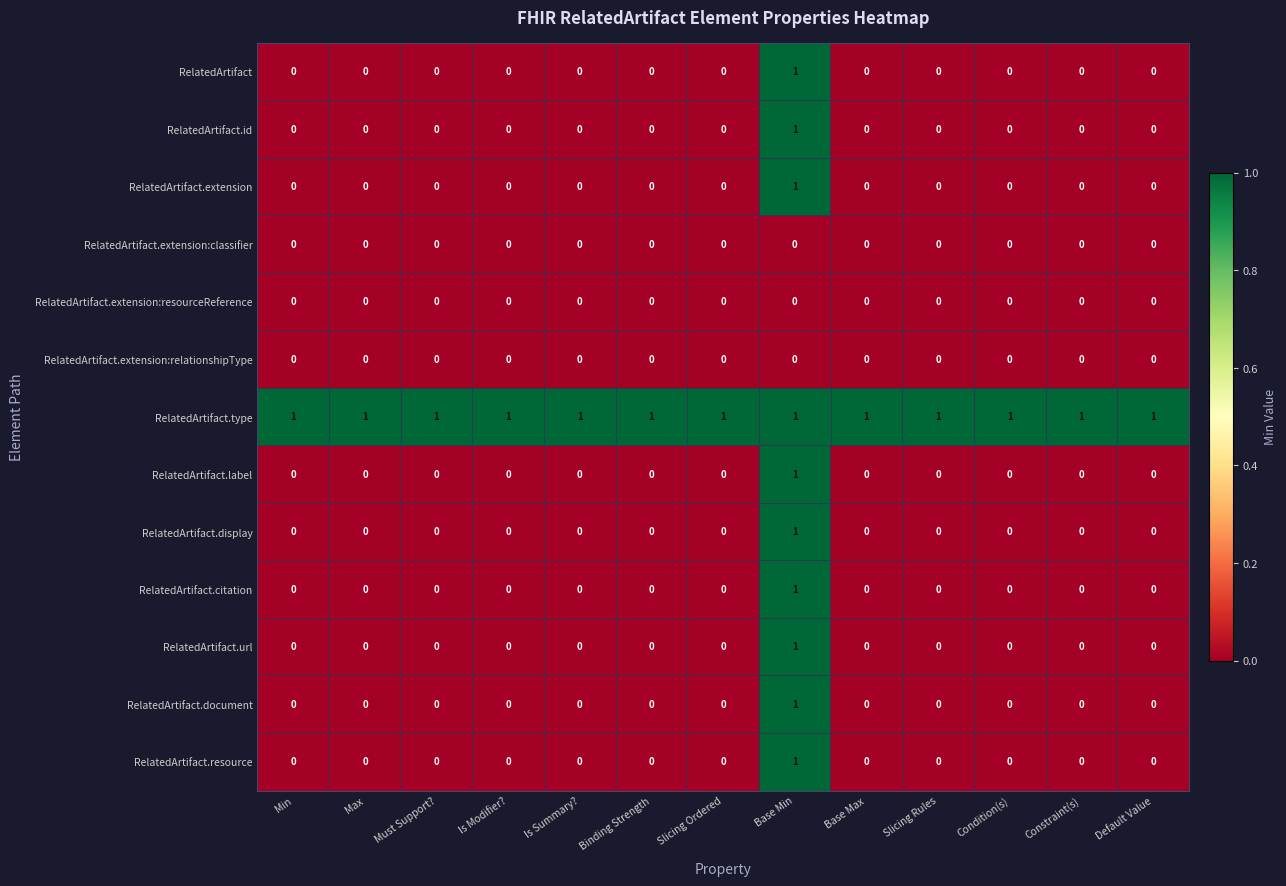

At which category is the sum across all series the highest?

Base Min